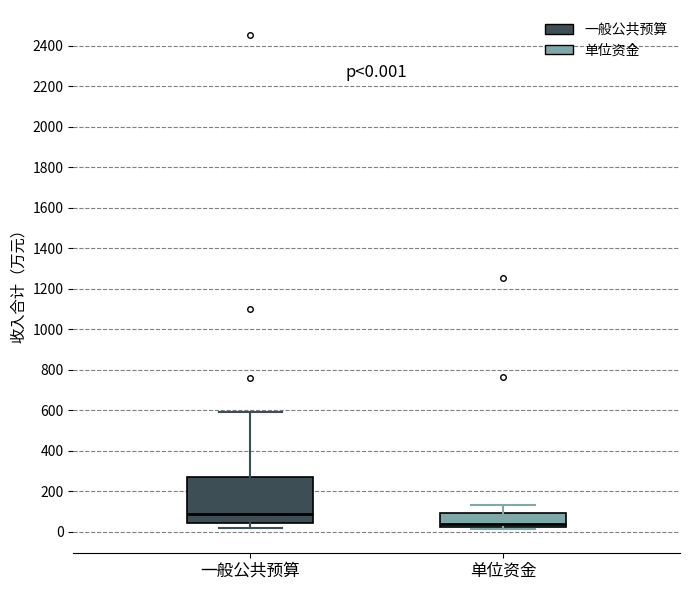

Which box is the tallest, from its lower edge to its upper edge?

一般公共预算